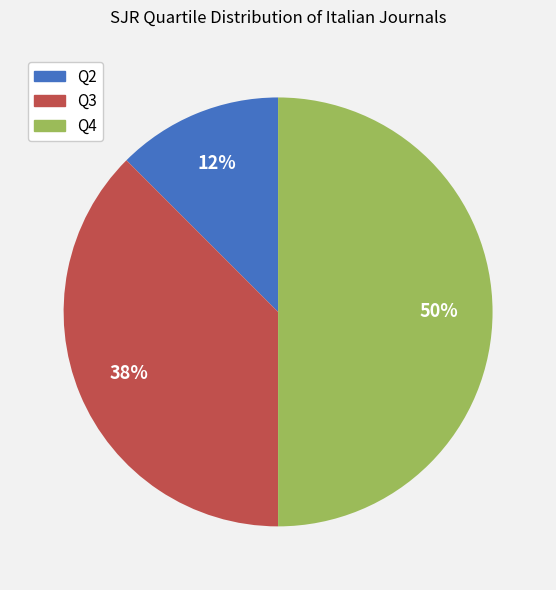

How many slices are in this pie chart?

3